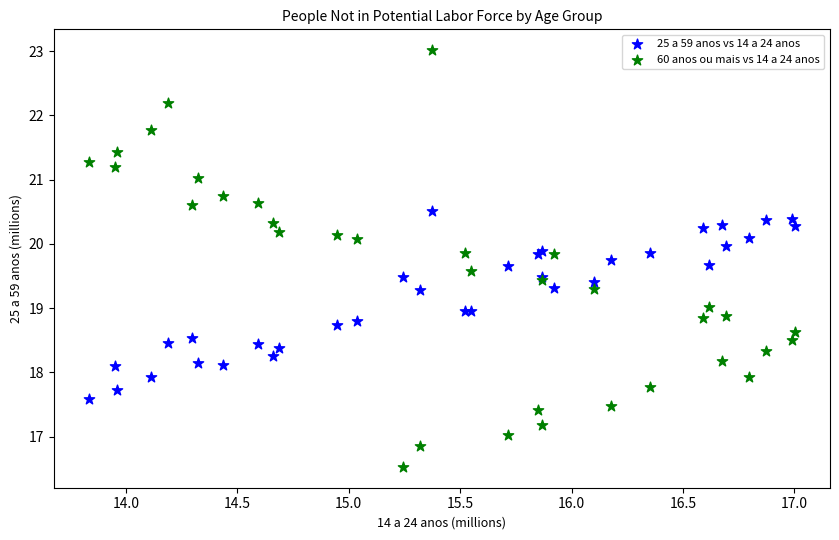

Which series has the widest spread of Y values?

60 anos ou mais vs 14 a 24 anos